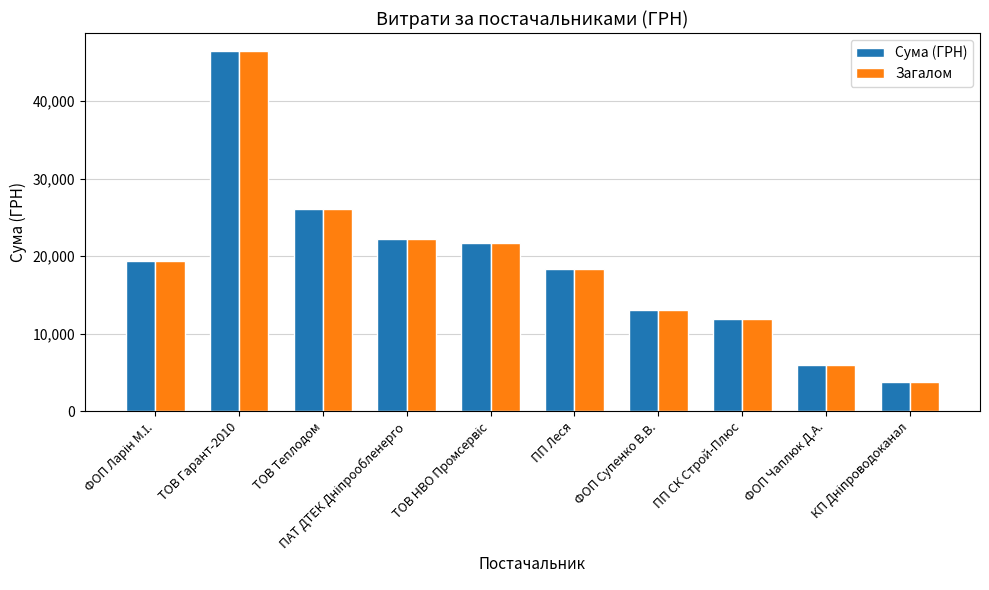

What are all the series names shown in the legend?

Сума (ГРН), Загалом